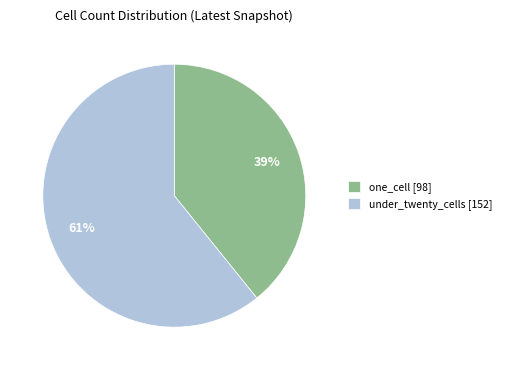

The under_twenty_cells [152] slice represents 61% of the pie. True or false?

True